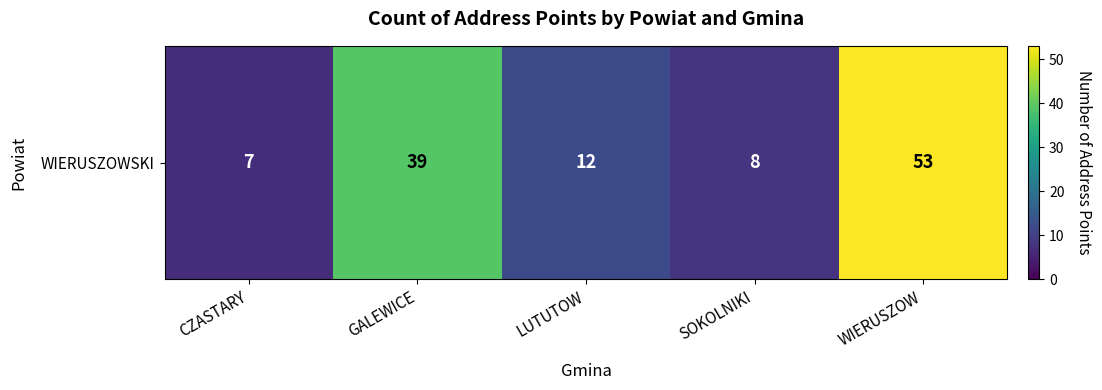

Reading right to left, what are all the values shown in this chart?

53	8	12	39	7